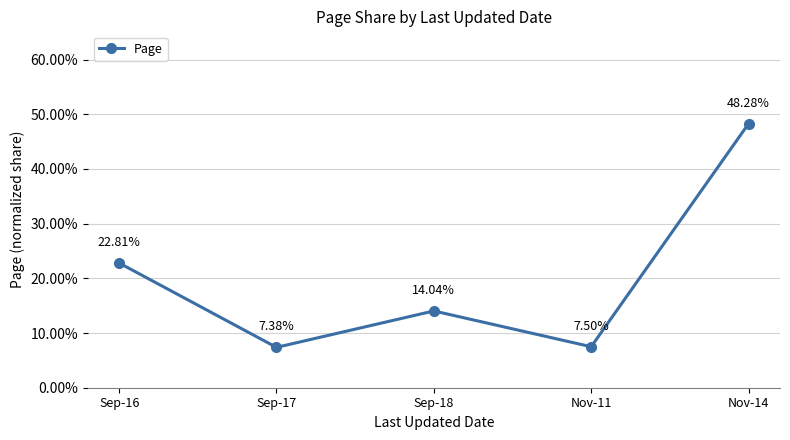

Is this an area chart (filled region under the line)?

No